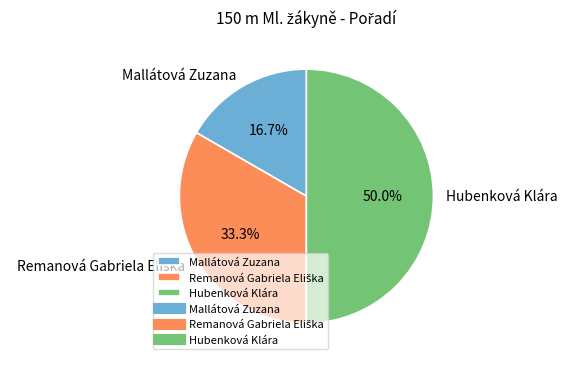

Is the sum of Hubenková Klára and Mallátová Zuzana greater than half?

Yes